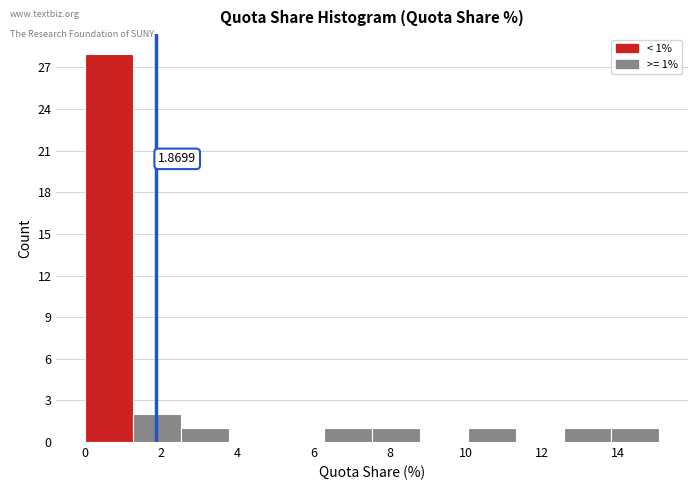

Over which range of the x-axis is the bar tallest?

0.0 to 1.2